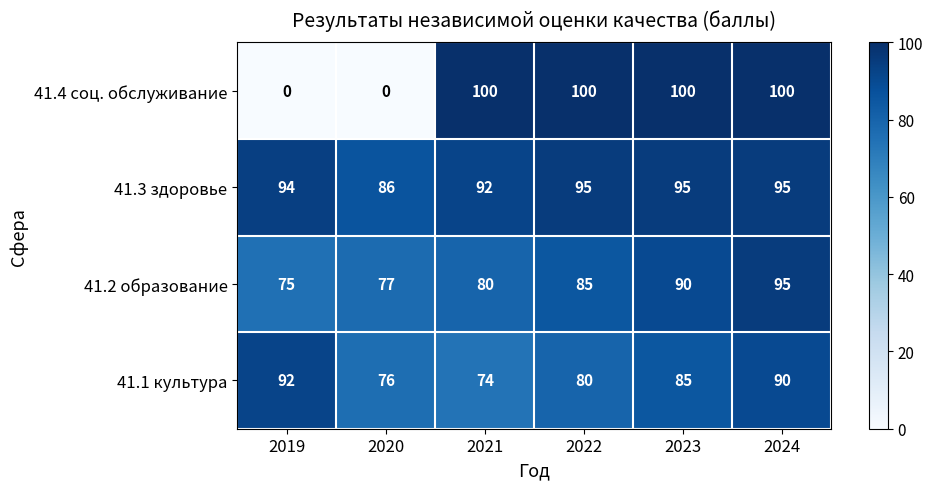

Rank the categories by 41.2 образование value from lowest to highest.

2019, 2020, 2021, 2022, 2023, 2024